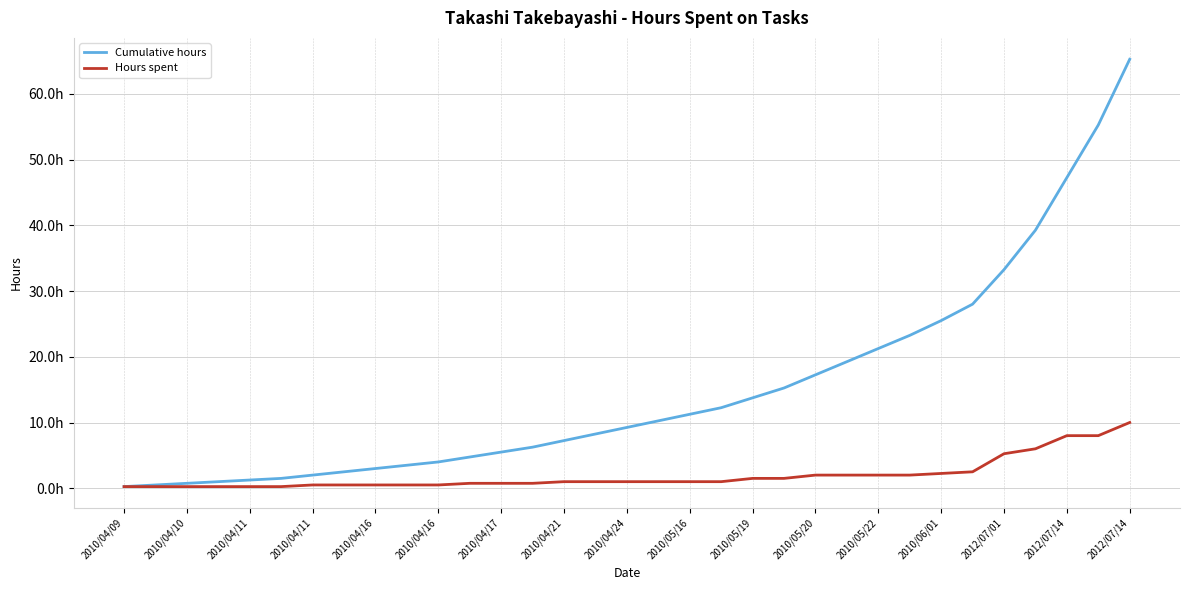

What are all the series names shown in the legend?

Cumulative hours, Hours spent